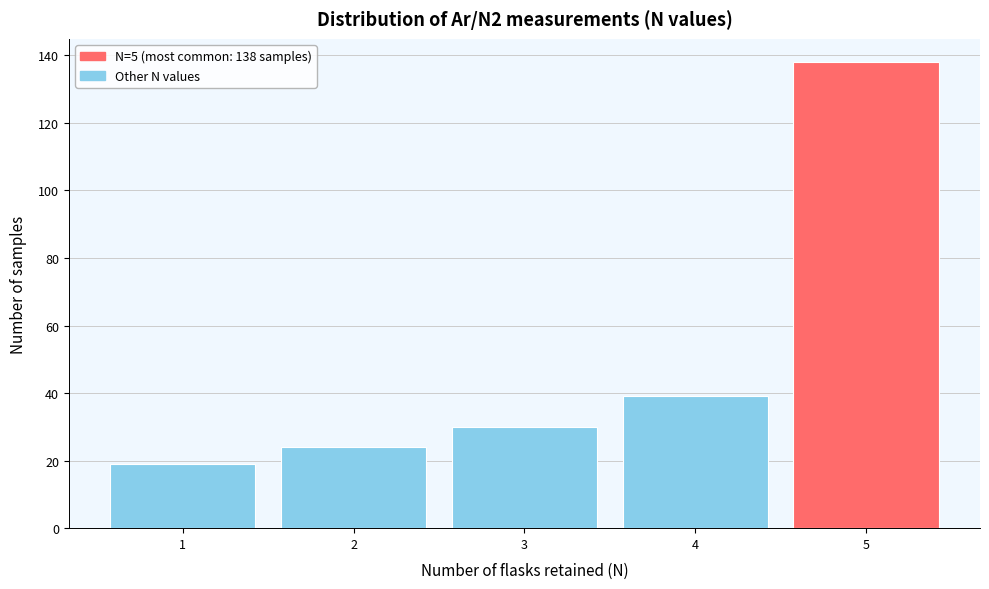

Reading left to right, transcribe all the data shown in this chart.

19	24	30	39	138